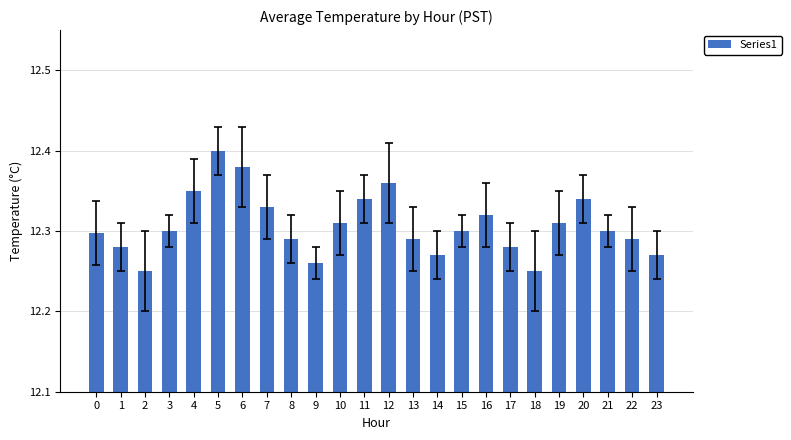

The value at 8 is 12.3. True or false?

True